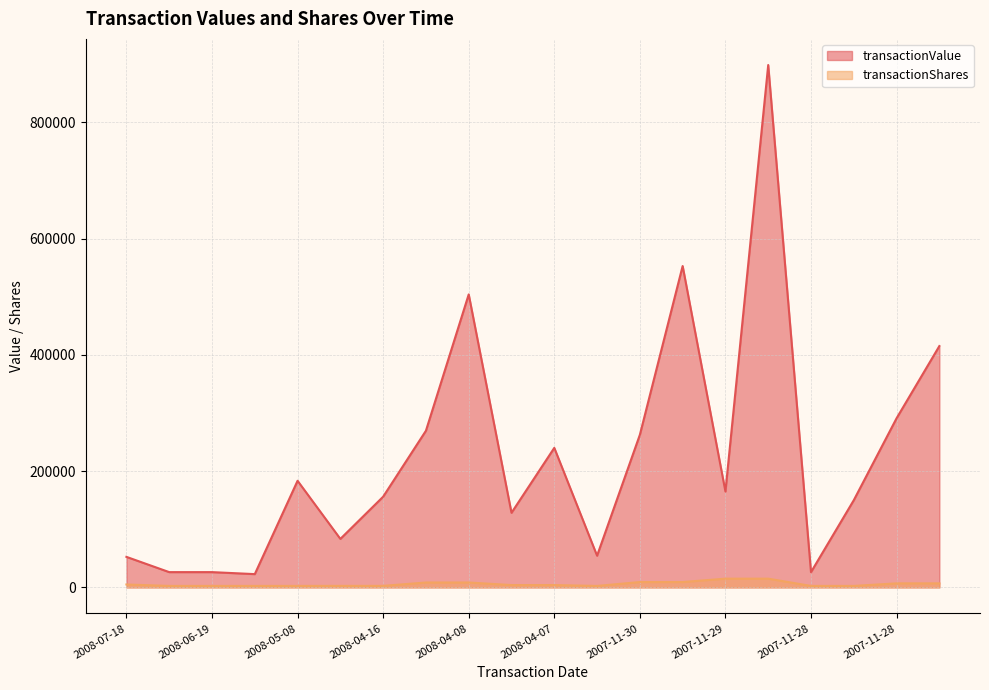

Which has a higher value, 2008-04-07 or 2007-11-28?

2008-04-07